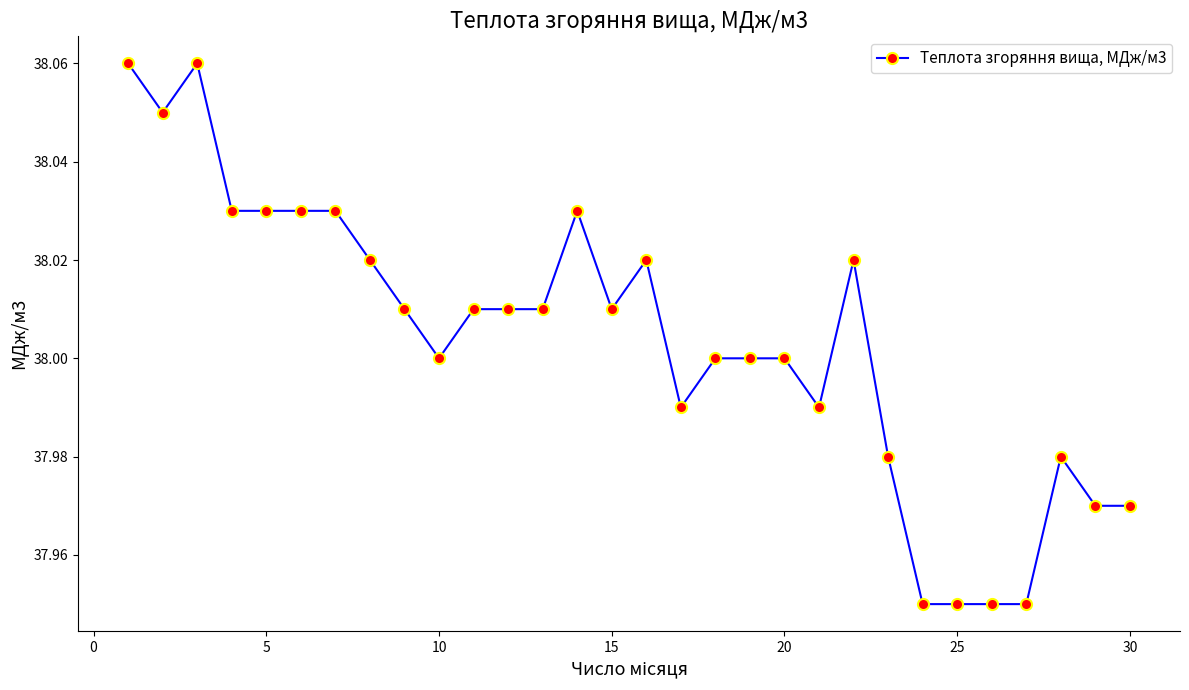

How many lines are shown in the chart?

1